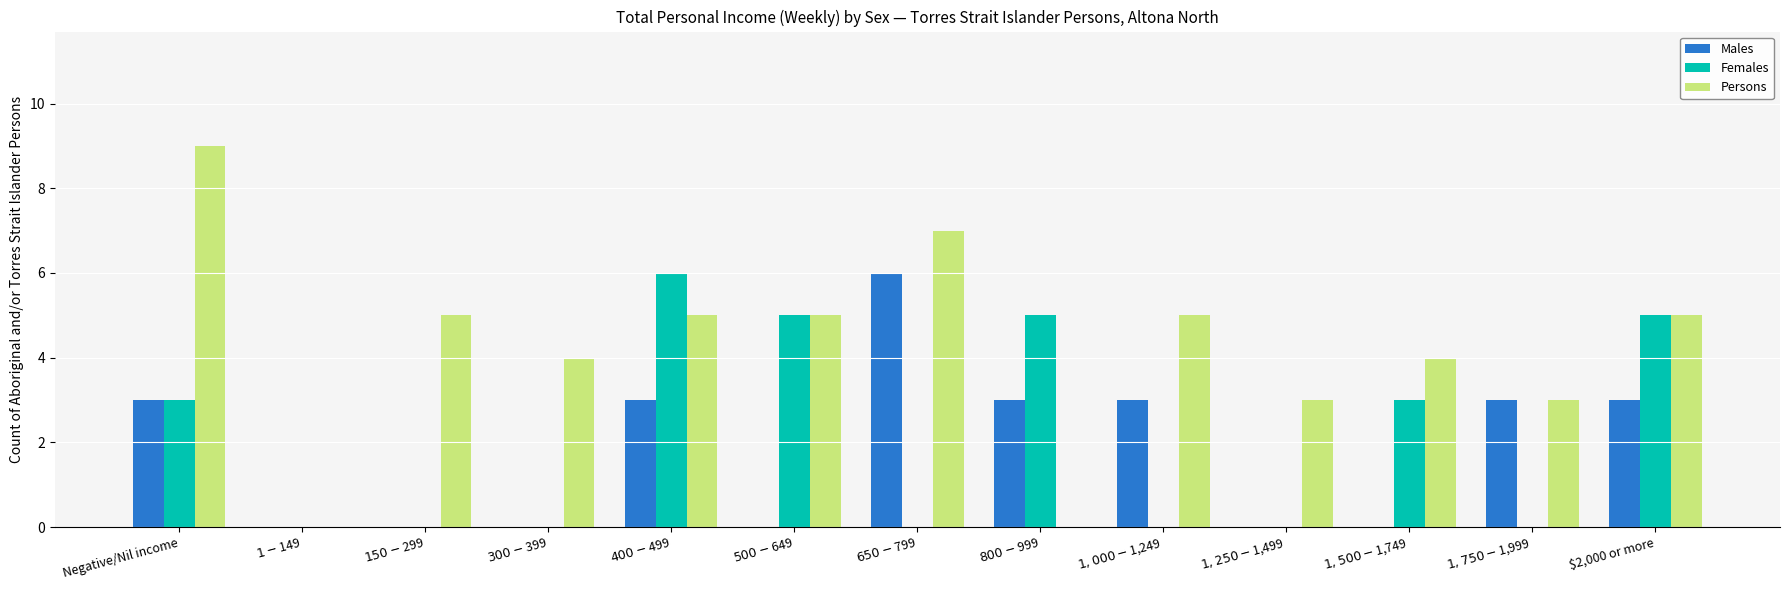

Reading right to left, what are all the values shown in this chart?

Males: 3	3	0	0	3	3	6	0	3	0	0	0	3
Females: 5	0	3	0	0	5	0	5	6	0	0	0	3
Persons: 5	3	4	3	5	0	7	5	5	4	5	0	9